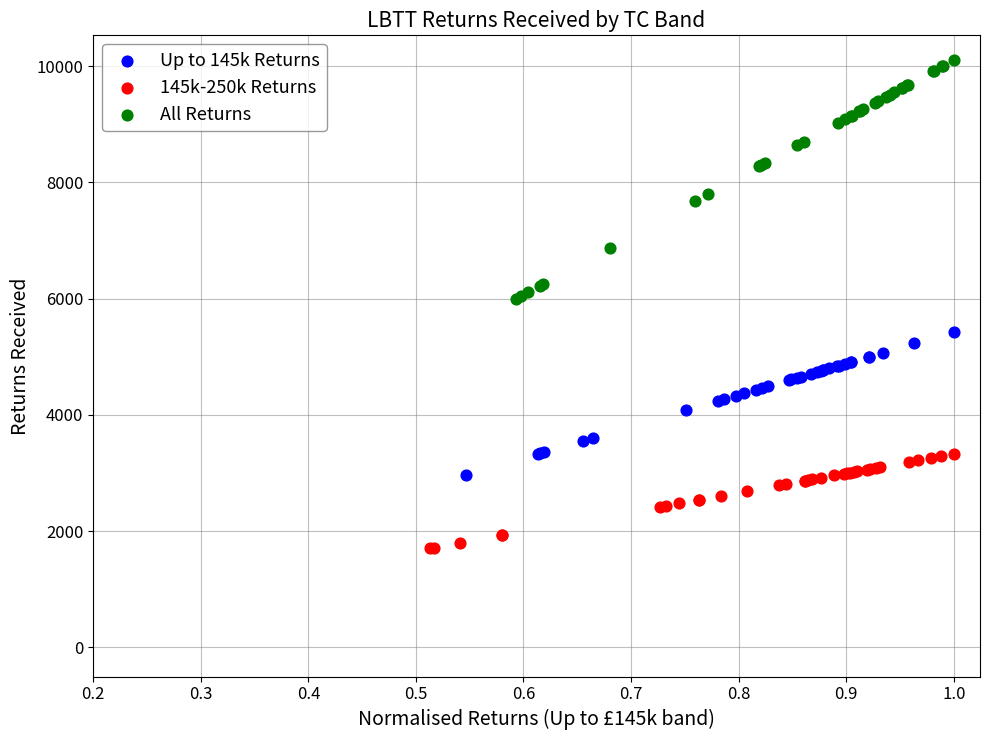

Which series has the largest Y range (max minus min)?

All Returns